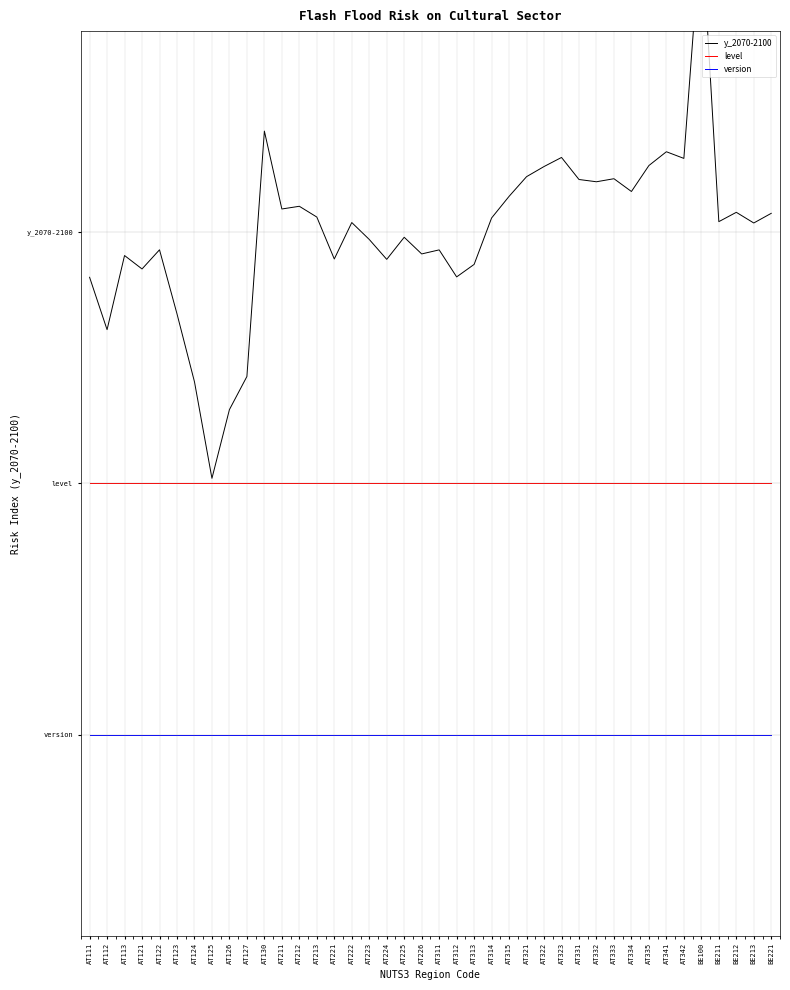

True or false: level has a value of 2.0 at AT323.

True